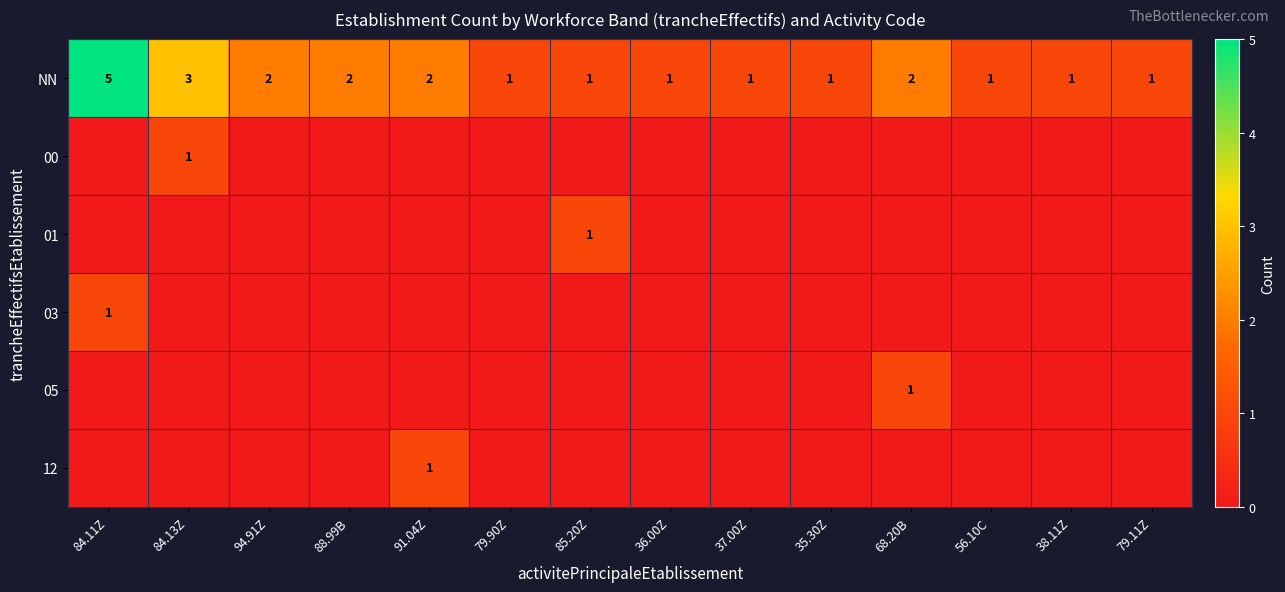

What is the approximate value of NN at 88.99B?

2